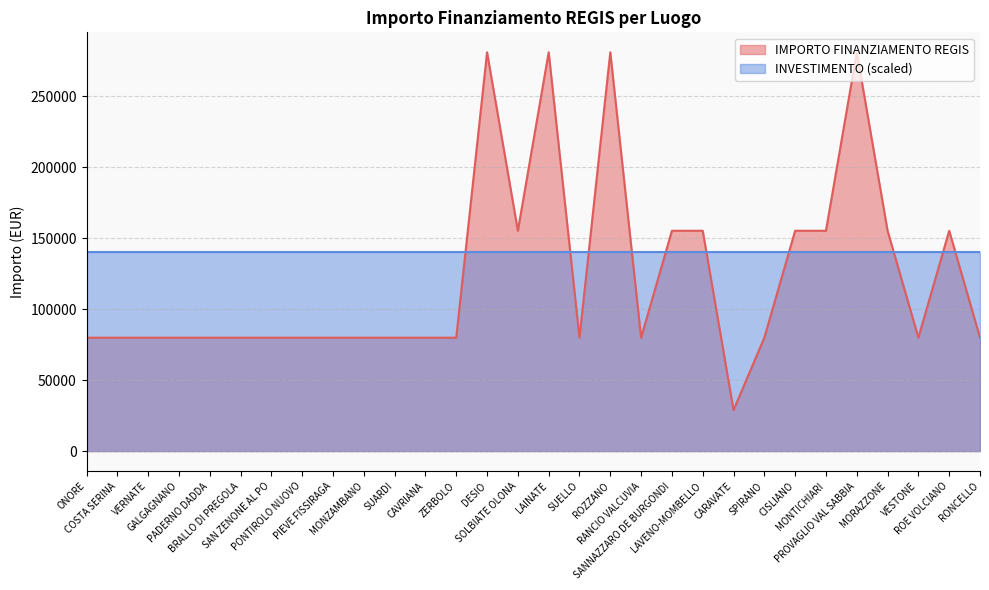

At which category does the chart reach its minimum across all series?

CARAVATE